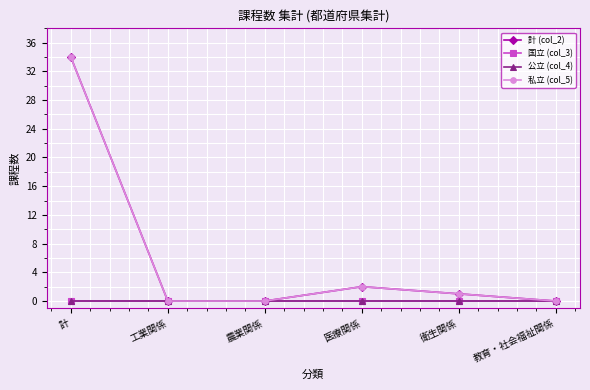

What is the value of the 計 (col_2) point at the 1st from the left?

34